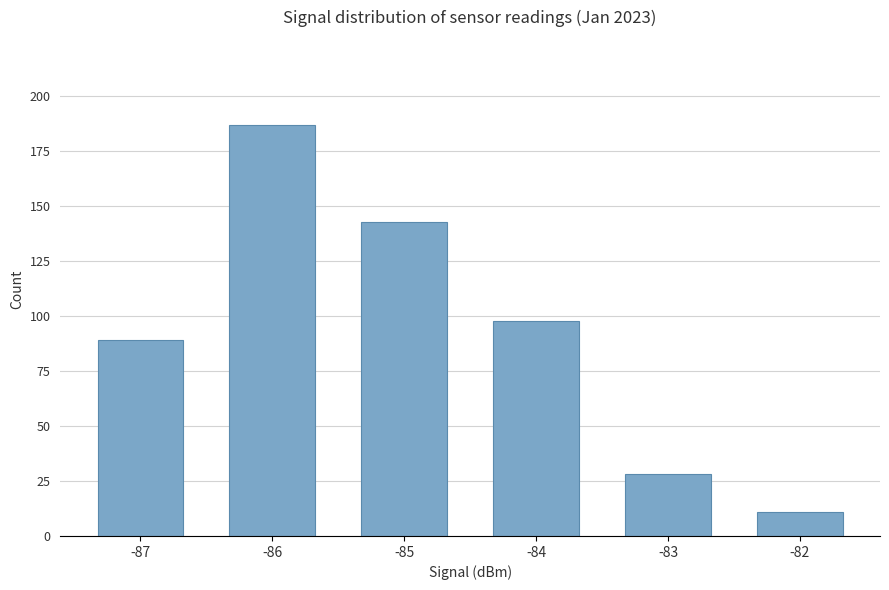

List the labels in order of value, smallest first.

-82, -83, -87, -84, -85, -86